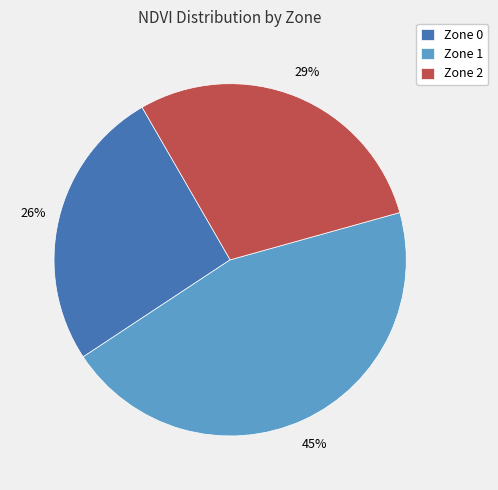

To the nearest percent, what is the difference between the Zone 1 and Zone 2 slice percentages?

16%